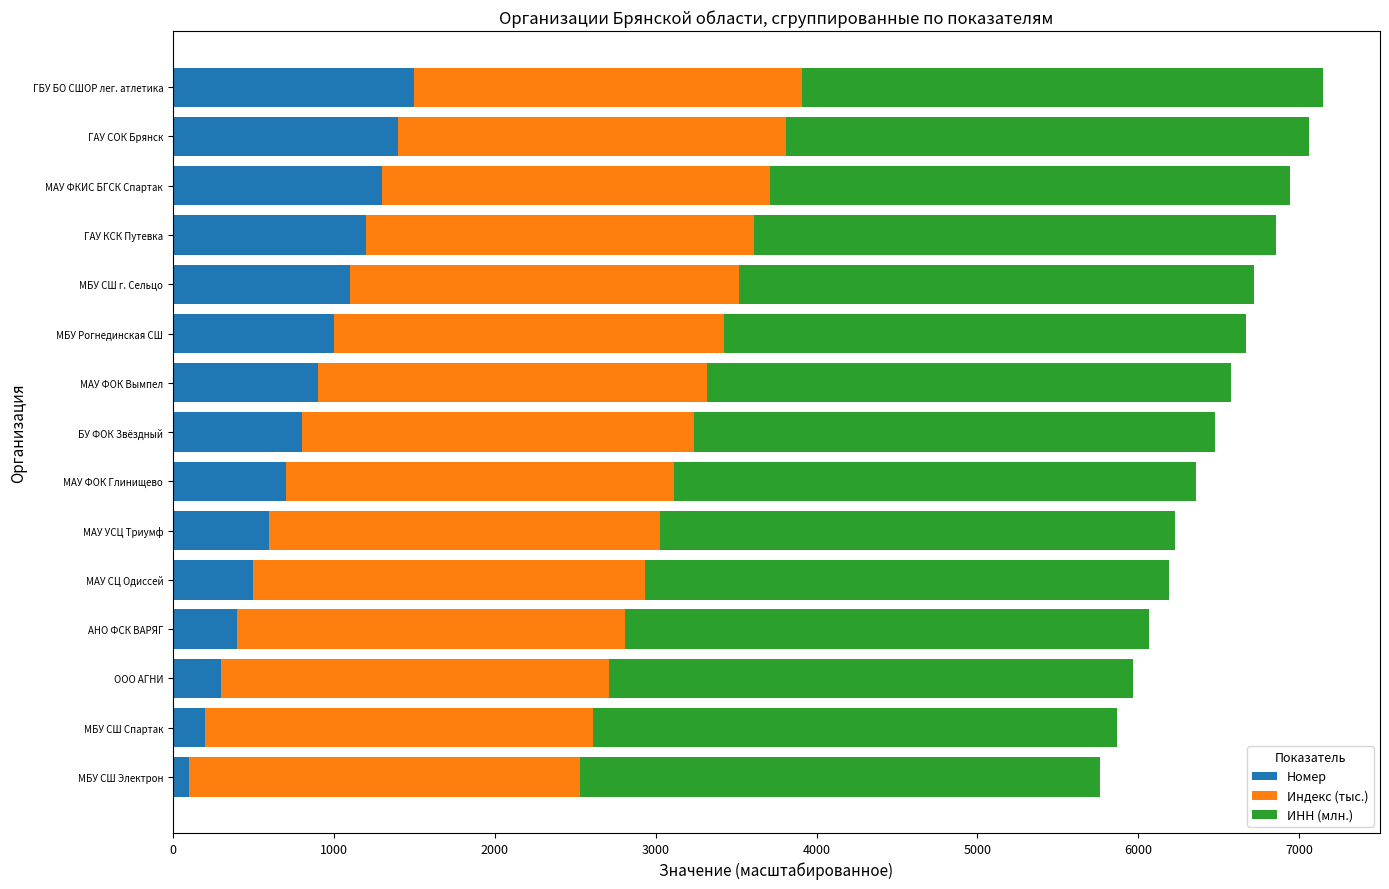

Read the Номер value at МАУ СЦ Одиссей.

500.0